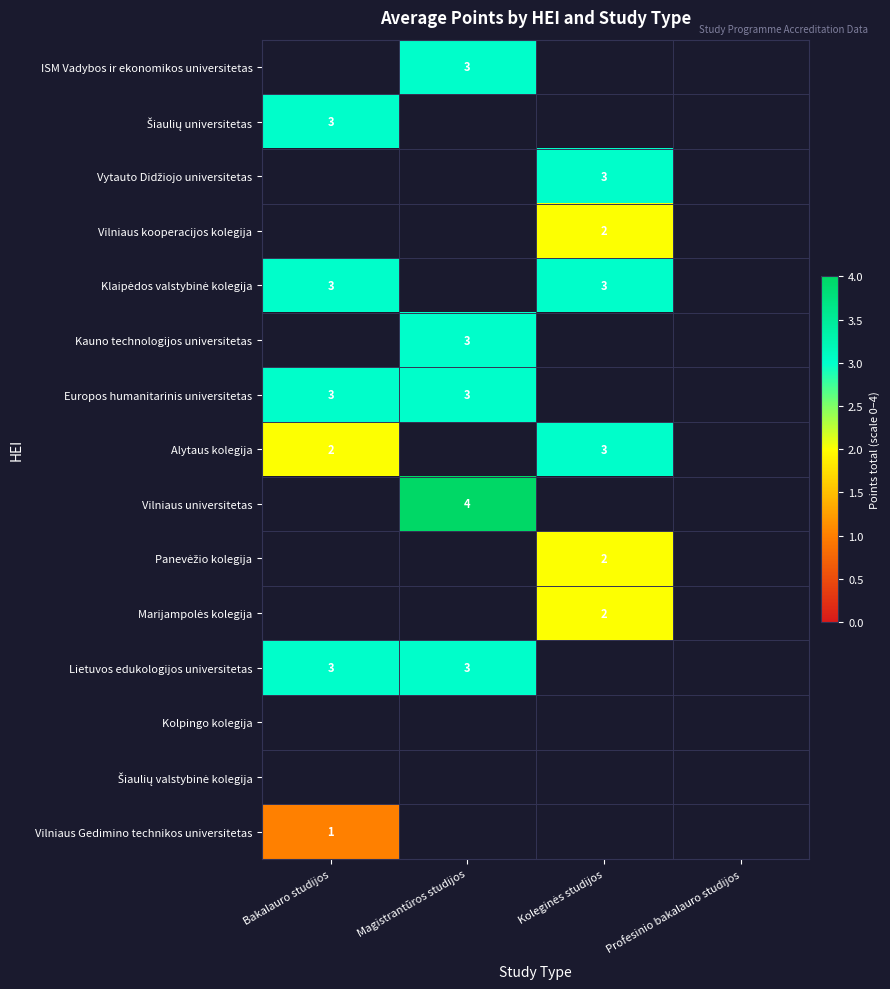

True or false: Vilniaus Gedimino technikos universitetas has a value of 1.5 at Bakalauro studijos.

False